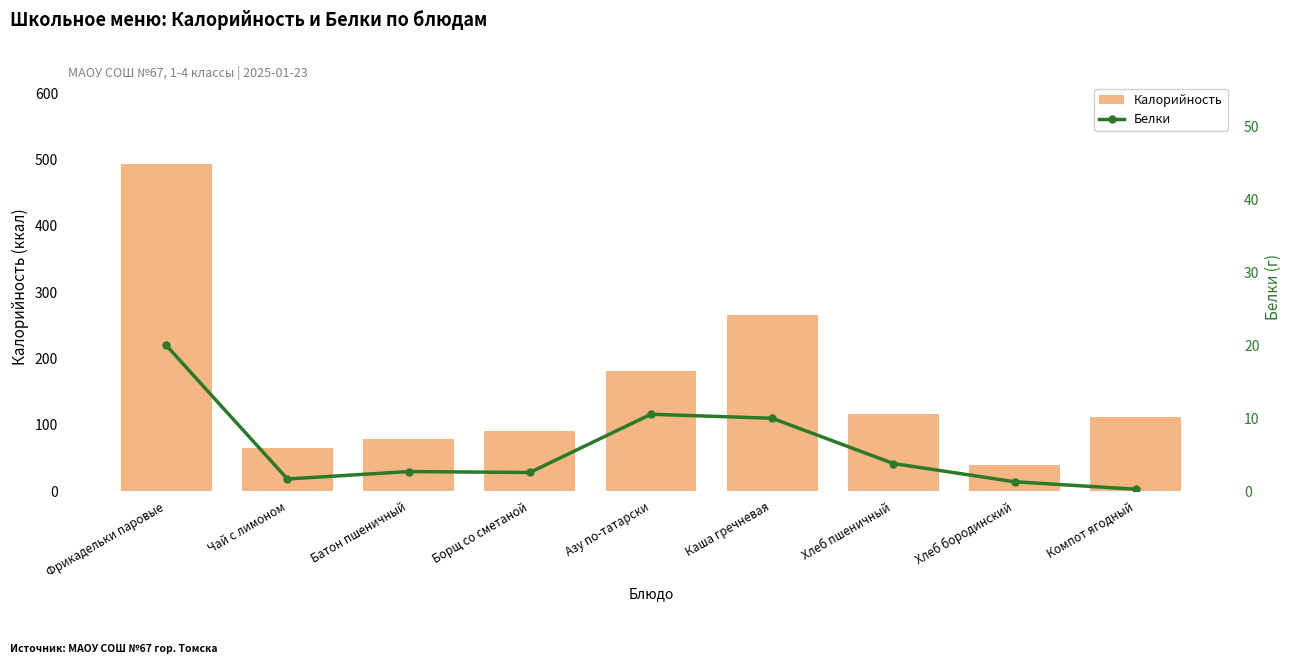

What is the value of the Белки bar at the 3rd from the left?

2.7